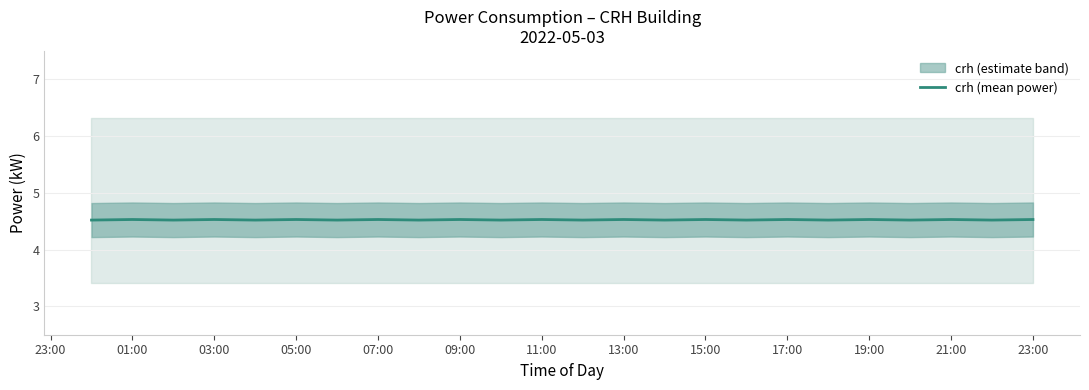

Is this an area chart (filled region under the line)?

No